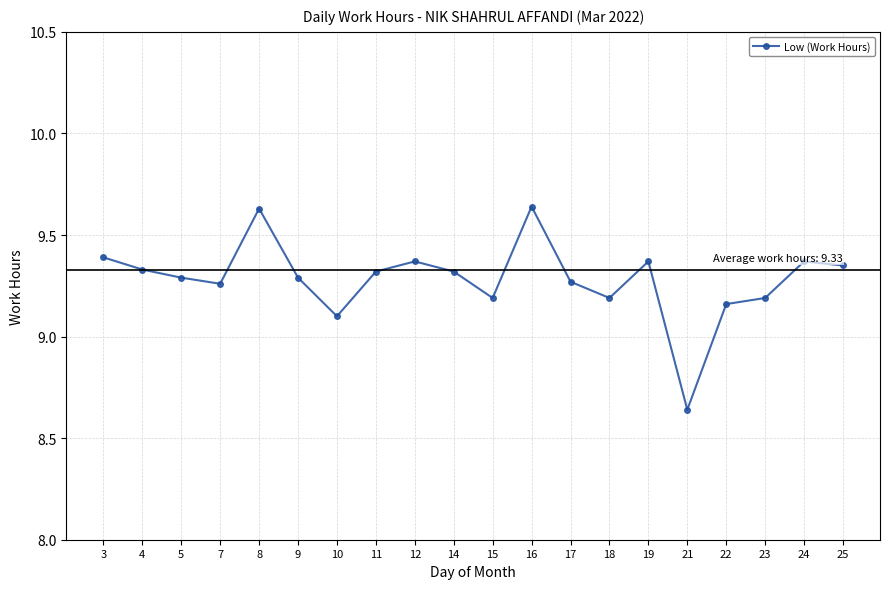

Between 8 and 14, which is larger?

8